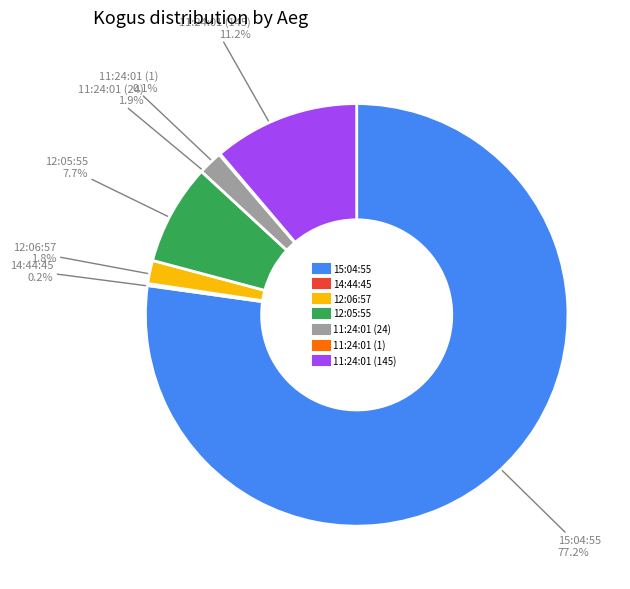

Does any single category account for the majority?

Yes